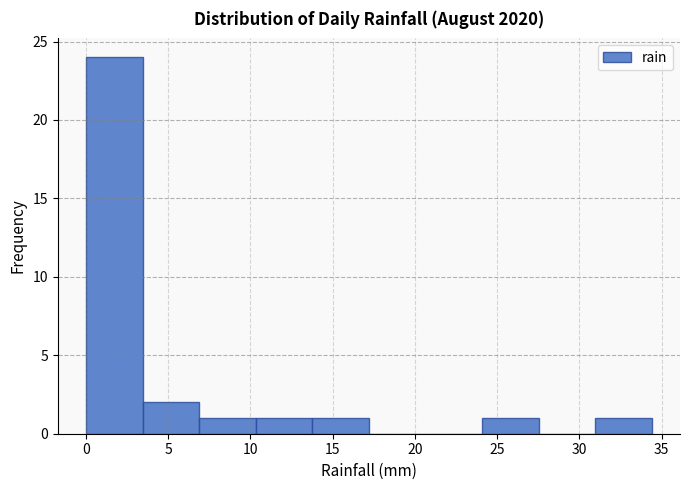

How tall is the bar that spans 31.0 to 34.5 on the x-axis? Neither the bar edges nor the heights are printed on the chart, so give them approximately, as read against the axes.

1